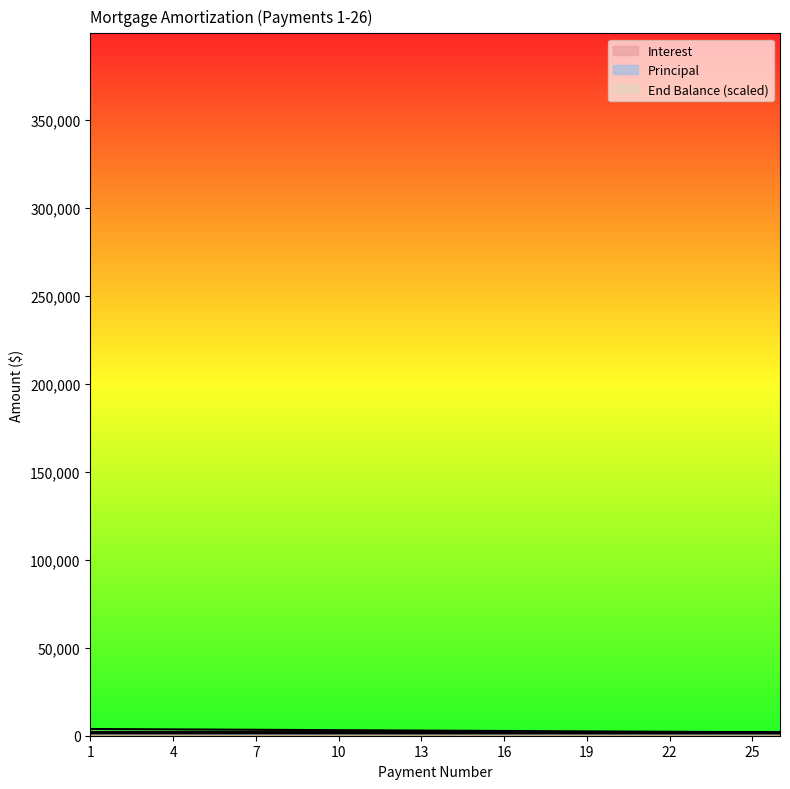

True or false: Principal and Interest intersect in this chart.

False